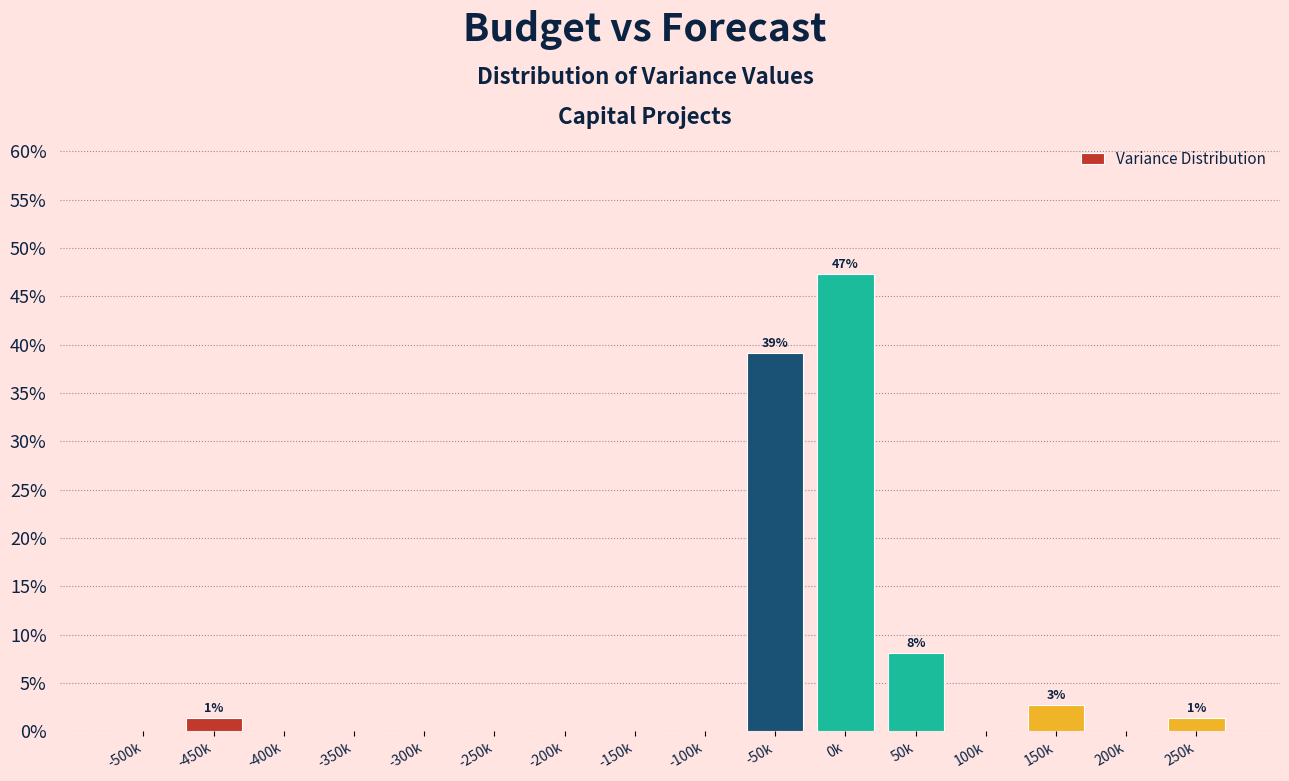

Reading left to right, what are all the values shown in this chart?

-500k=0.0	-450k=1.4	-400k=0.0	-350k=0.0	-300k=0.0	-250k=0.0	-200k=0.0	-150k=0.0	-100k=0.0	-50k=39.2	0k=47.3	50k=8.1	100k=0.0	150k=2.7	200k=0.0	250k=1.4